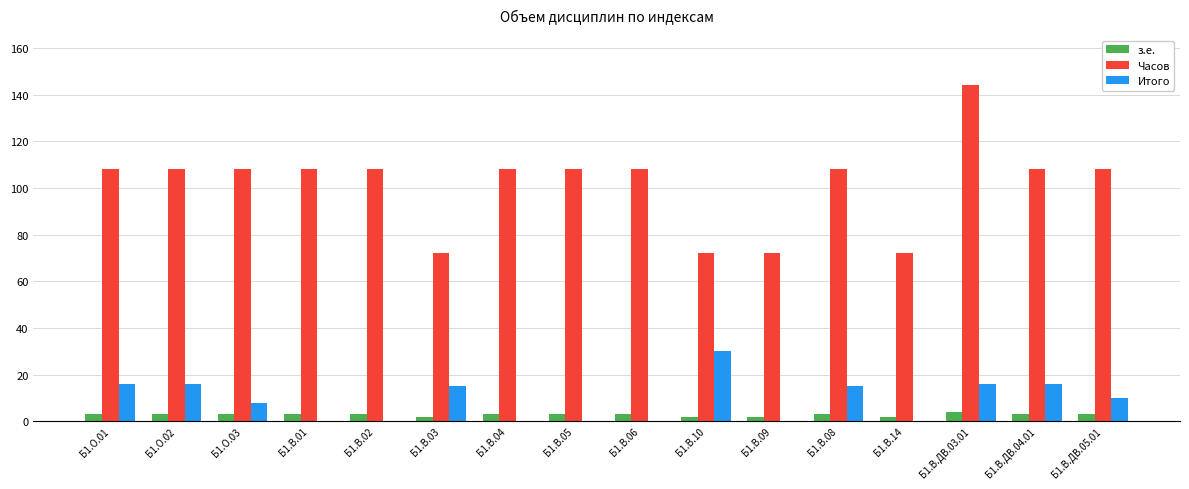

Reading left to right, extract all data points from this chart.

з.е.: 3	3	3	3	3	2	3	3	3	2	2	3	2	4	3	3
Часов: 108	108	108	108	108	72	108	108	108	72	72	108	72	144	108	108
Итого: 16	16	8	0	0	15	0	0	0	30	0	15	0	16	16	10